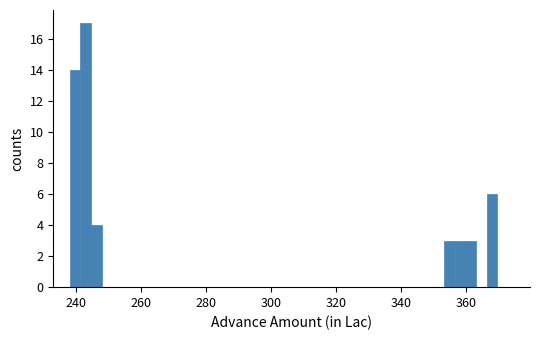

Around what value on the x-axis is the tallest bar? Give the approximate position of its centre, as read against the axis.

244